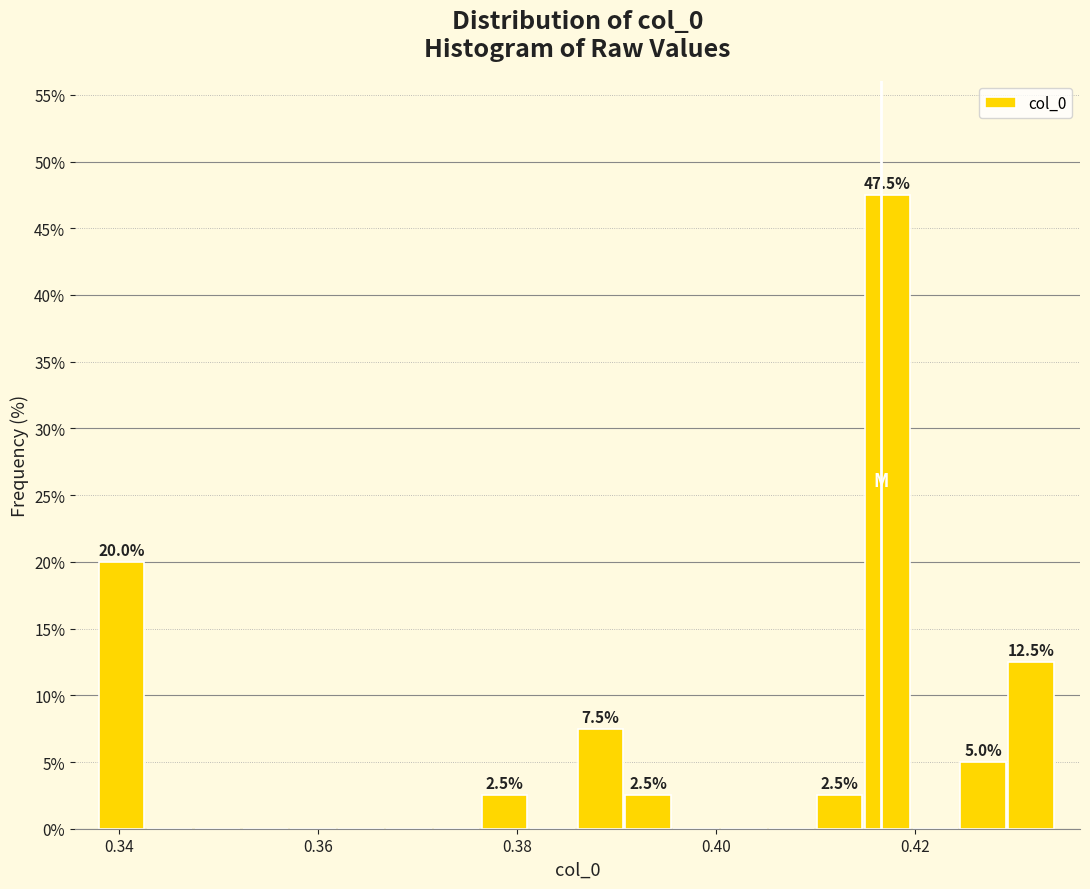

Read against the x-axis, roughly where is the centre of the tallest bar?

0.418